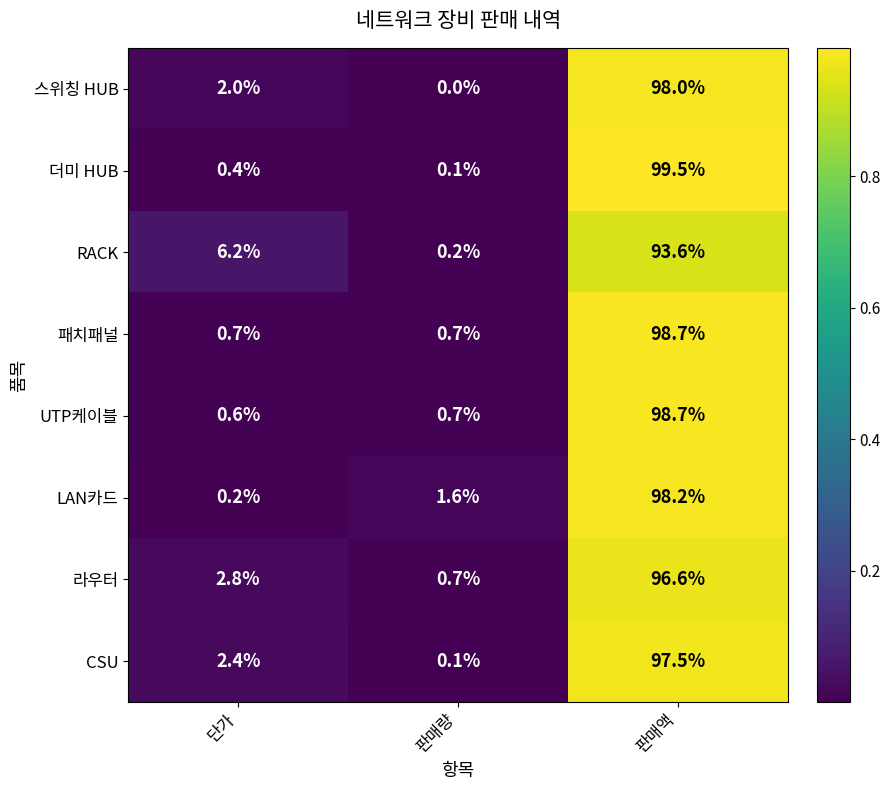

Is the value of 라우터 at 판매액 greater than the value of 스위칭 HUB at 단가?

Yes